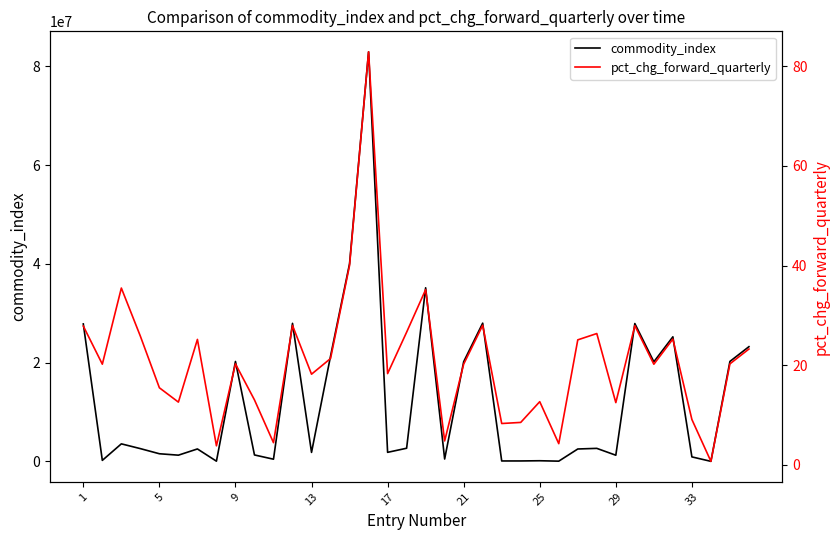

What is the sum of all pct_chg_forward_quarterly values?

751.0